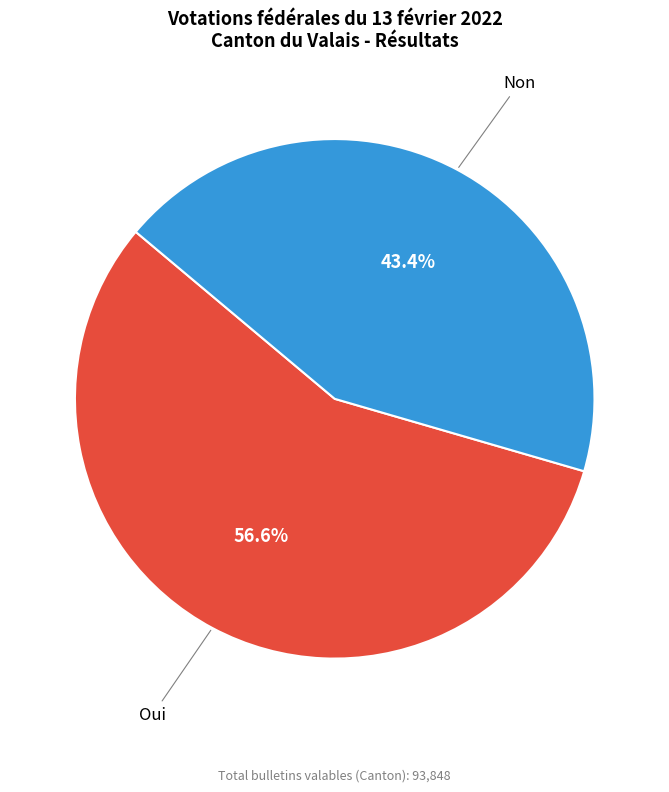

Rank the categories by value from lowest to highest.

Non, Oui